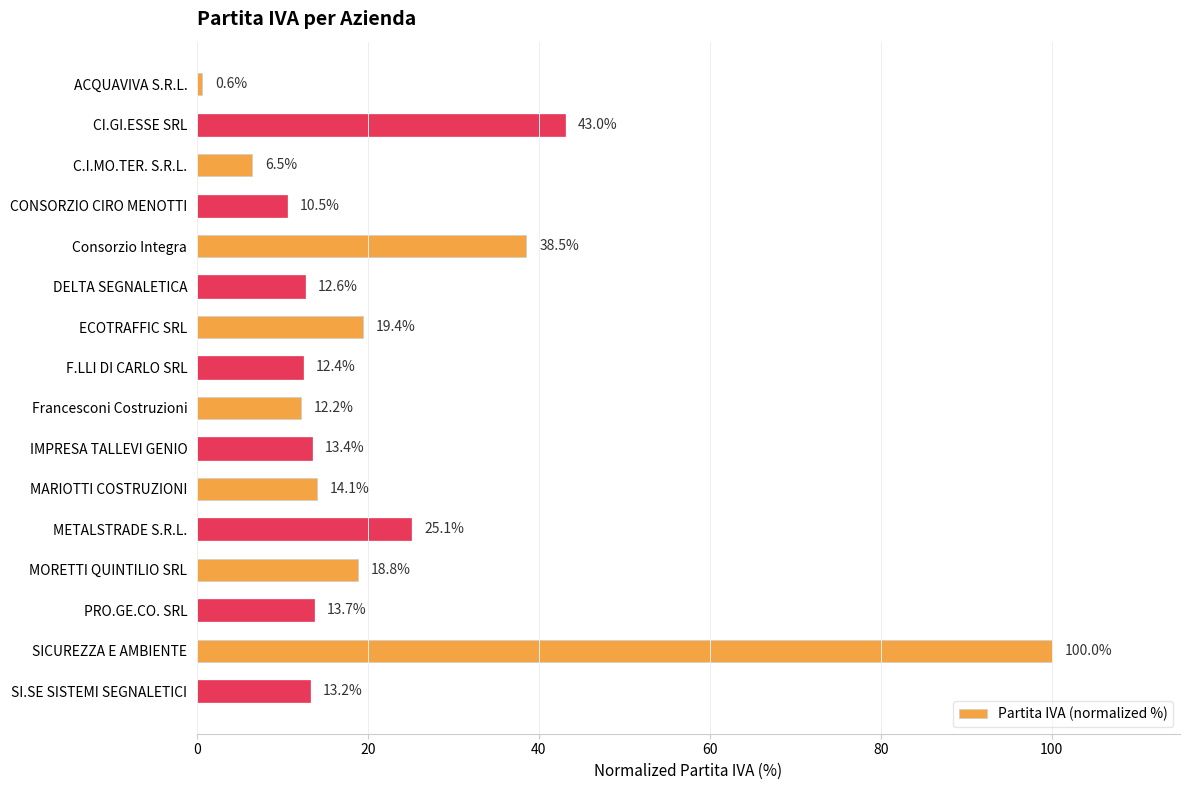

How many data points are above 13?

10